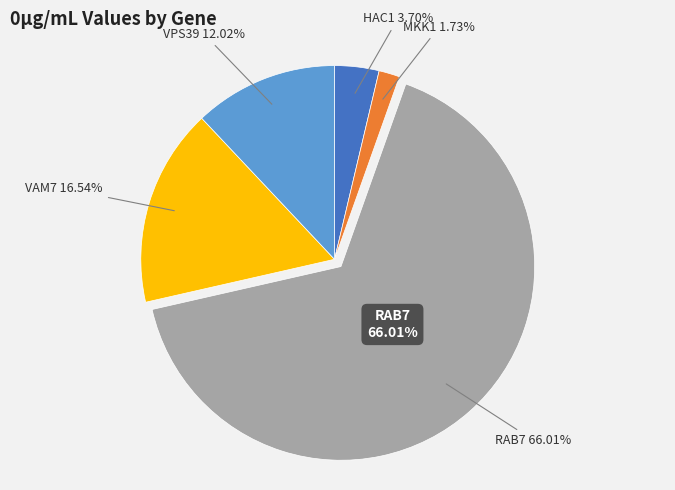

To the nearest percent, what is the average slice percentage?

20%